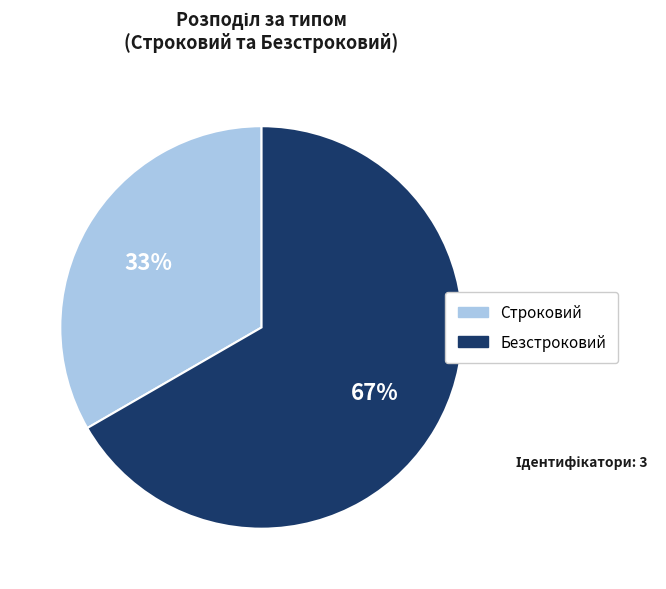

To the nearest percent, what is the combined percentage of Безстроковий and Строковий?

100%